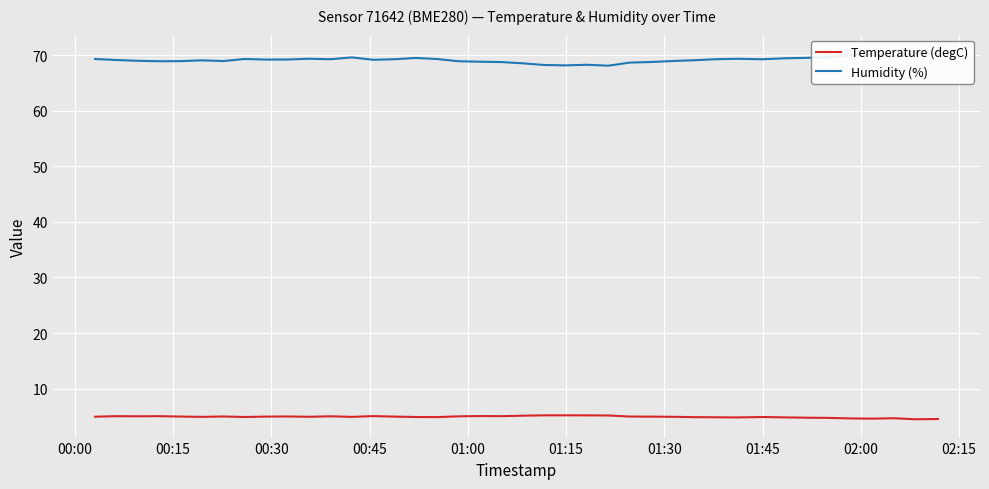

List the series in order of their overall mean, highest first.

Humidity (%), Temperature (degC)